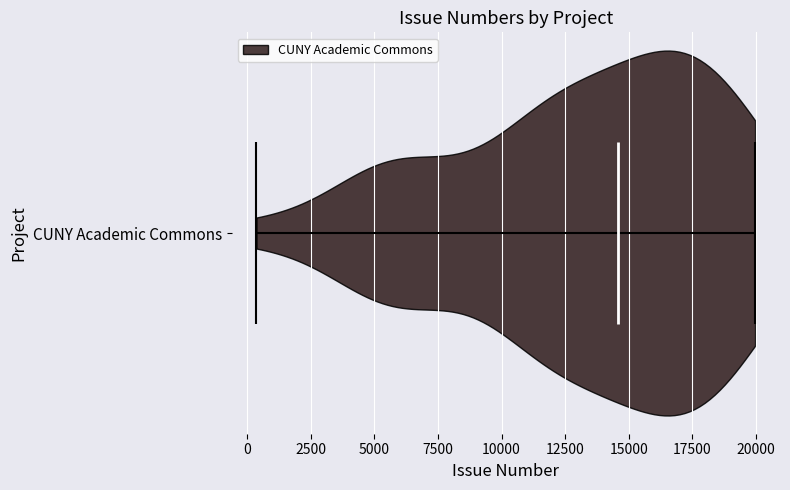

Read this violin plot against the x-axis: where its median line is, and the lowest and highest points the violin reaches. The values are not printed on the chart, so give them approximately, as read against the axis.

median line 14500, lowest point 500, highest point 20000